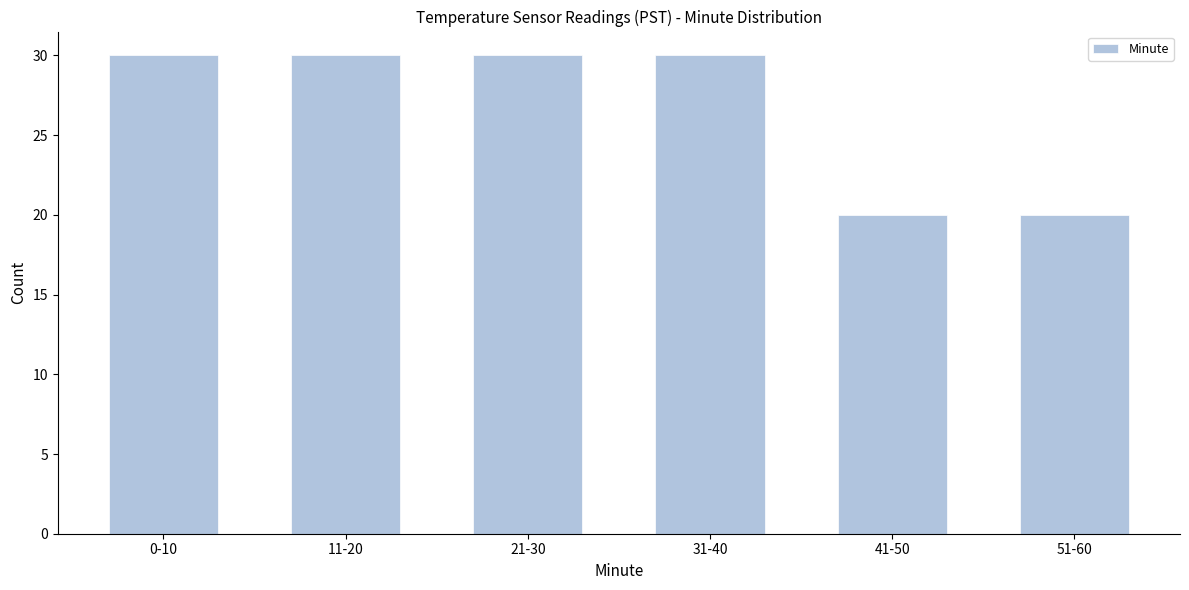

Reading left to right, list all the values displayed in this chart.

30	30	30	30	20	20